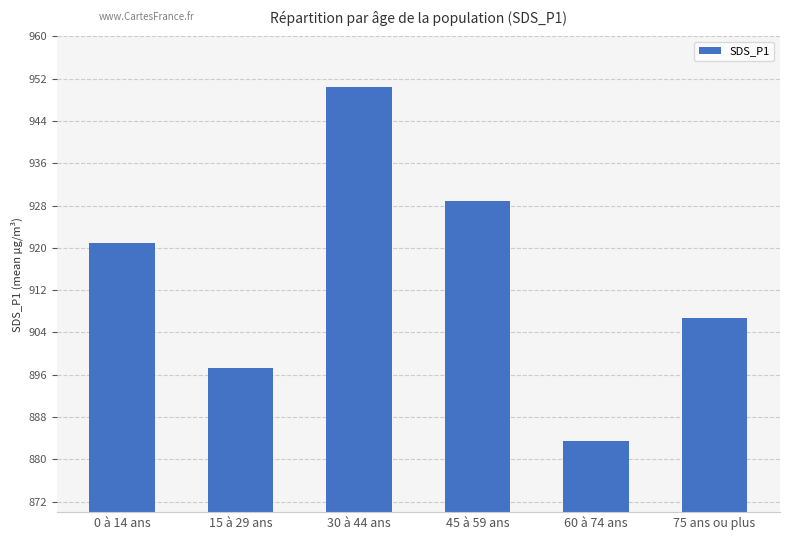

Rank the categories by value from highest to lowest.

30 à 44 ans, 45 à 59 ans, 0 à 14 ans, 75 ans ou plus, 15 à 29 ans, 60 à 74 ans